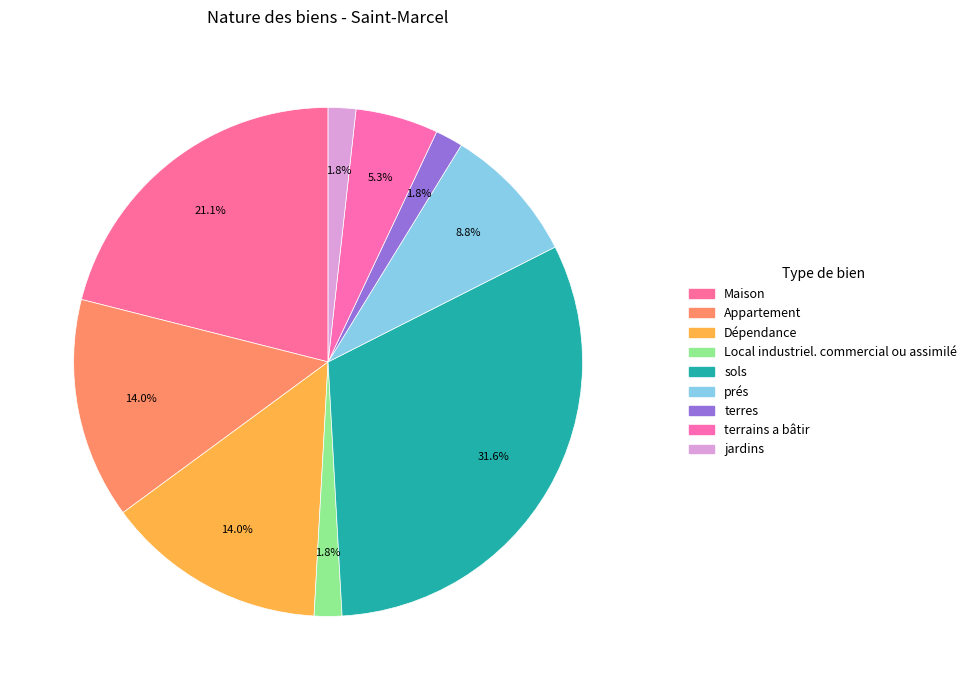

How many slices are in this pie chart?

9